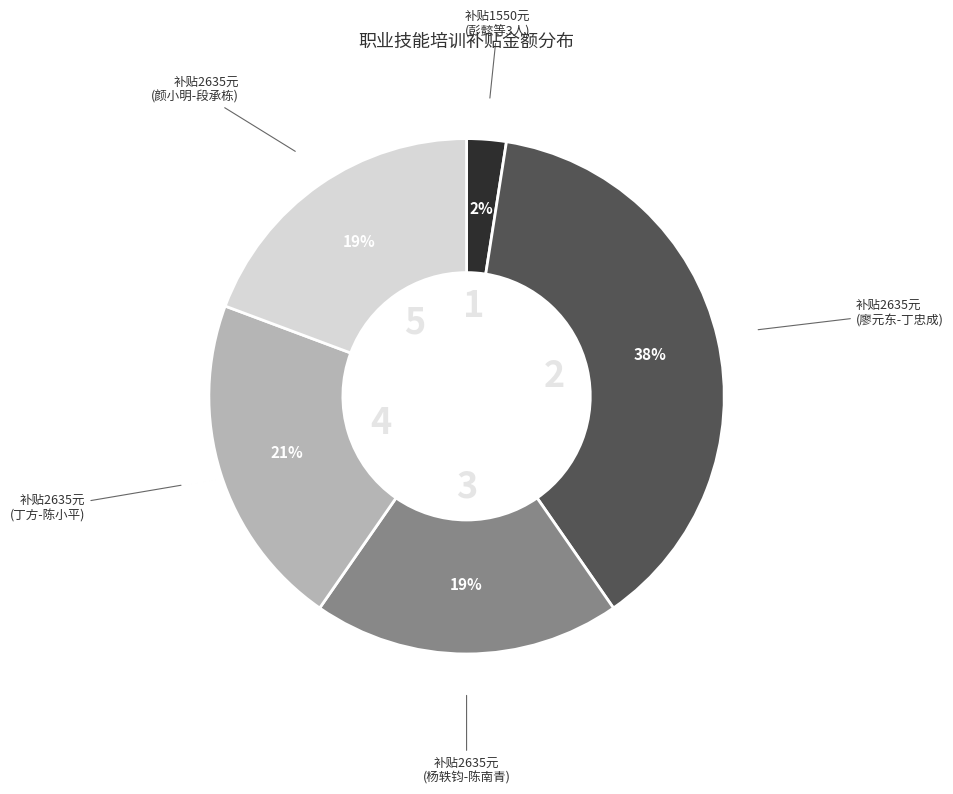

Which slice is the smallest?

补贴1550元 (彭懿等3人)